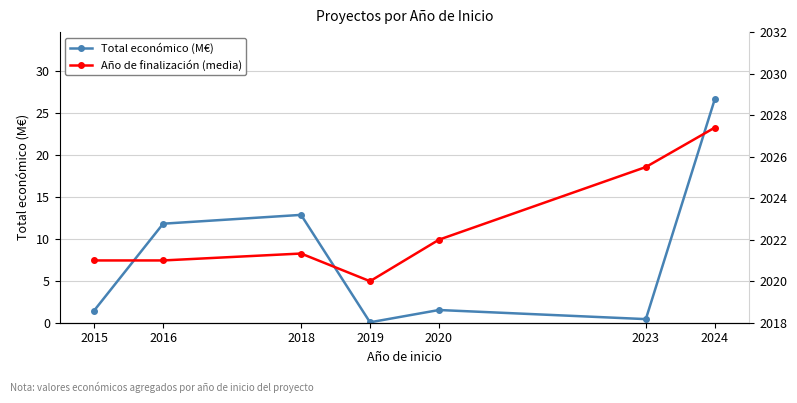

How many data points does each series have?

7